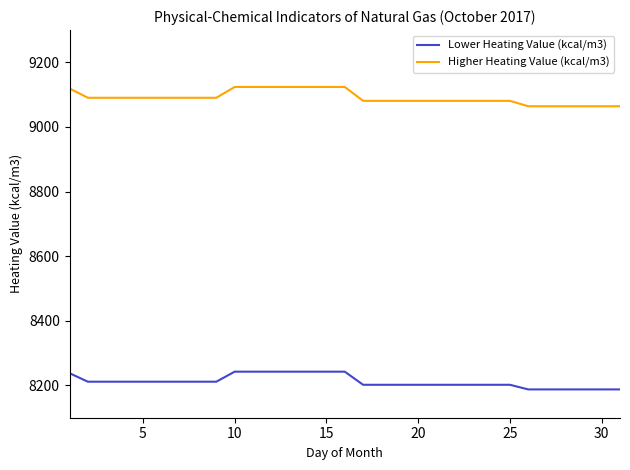

True or false: Higher Heating Value (kcal/m3) and Lower Heating Value (kcal/m3) intersect in this chart.

False